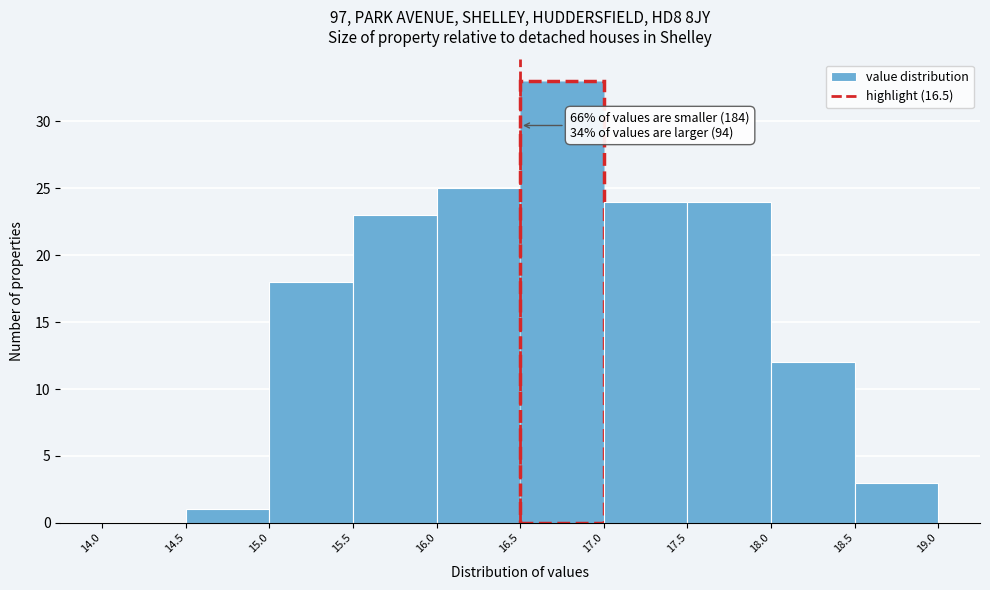

Which range on the x-axis has the tallest bar?

16.5 to 17.0